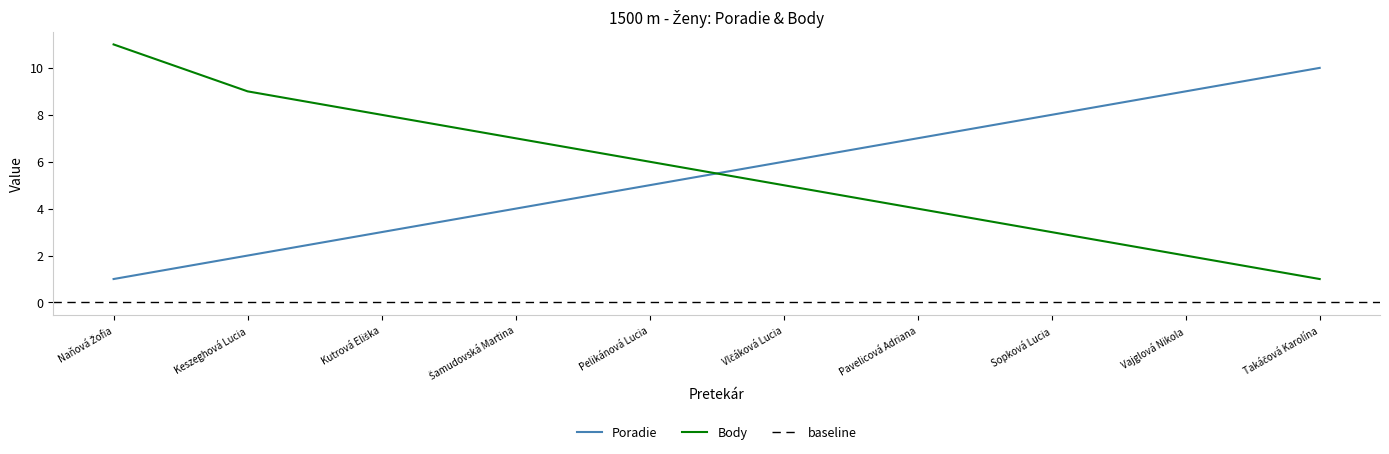

What is the label of the 8th point from the right?

Kutrová Eliška